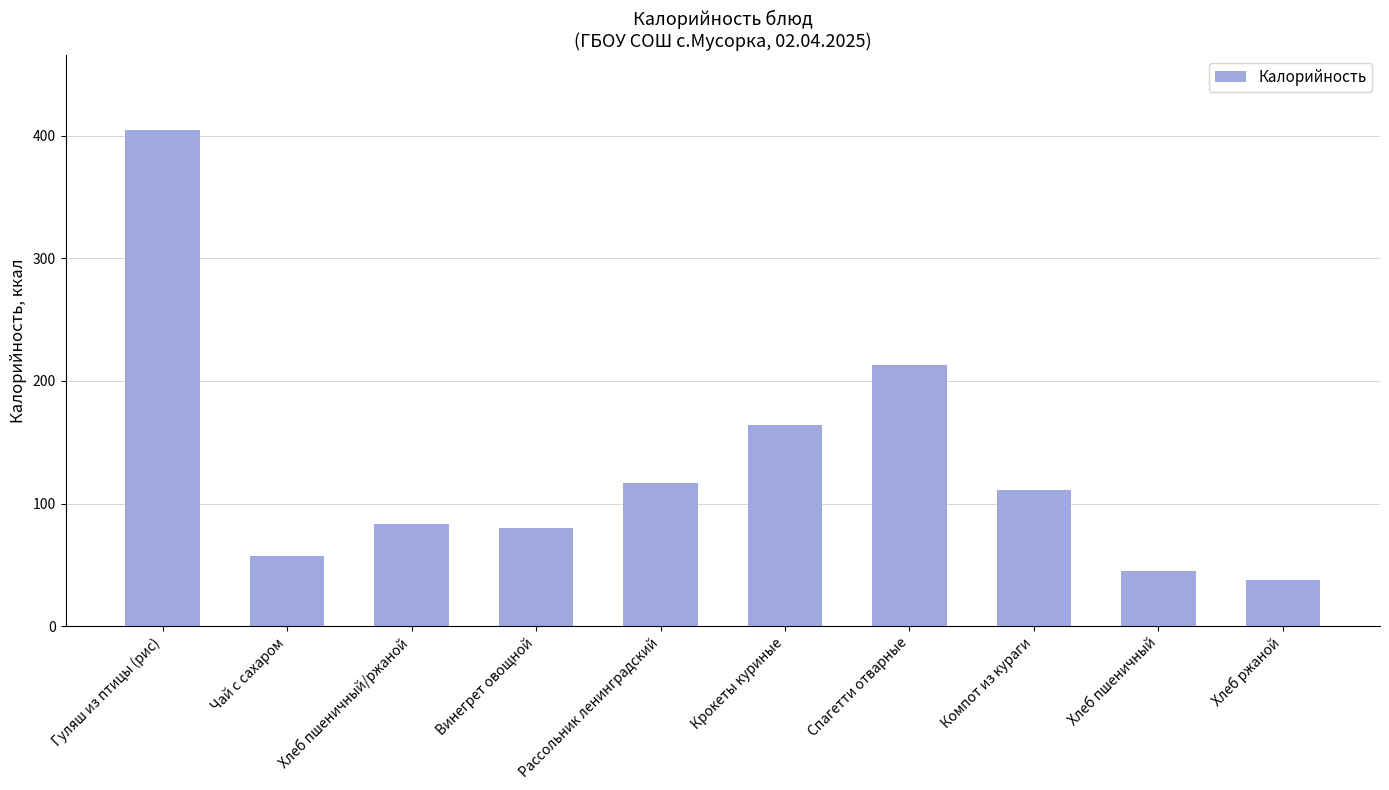

Approximately how many times larger is the value at Рассольник ленинградский compared to Винегрет овощной?

1.5